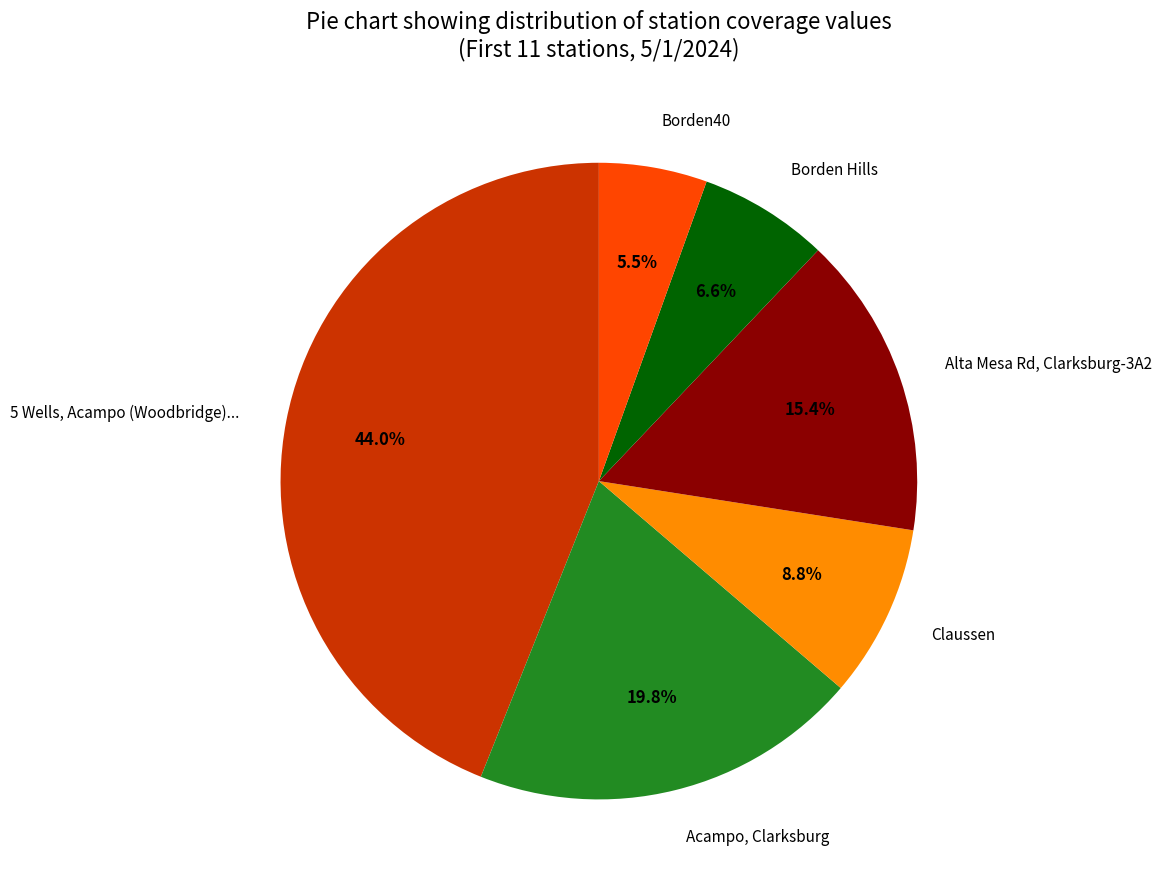

Between Alta Mesa Rd, Clarksburg-3A2 and Borden40, which is larger?

Alta Mesa Rd, Clarksburg-3A2